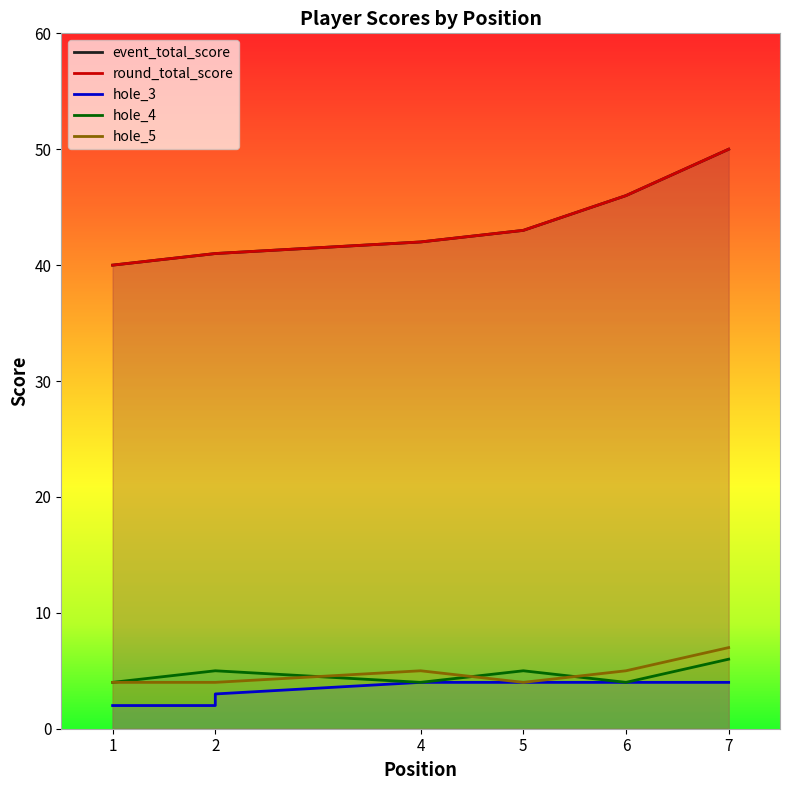

Does the chart display data point markers on the line(s)?

No